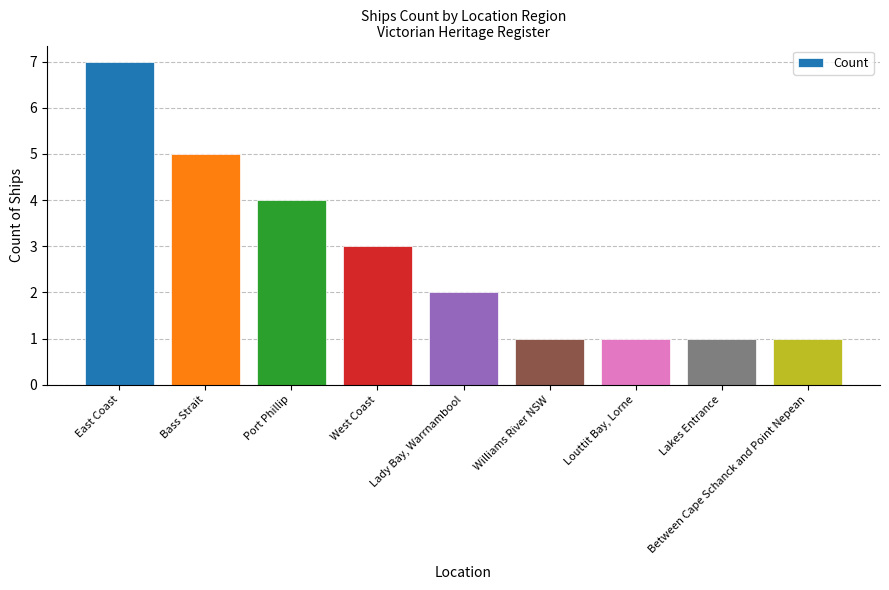

Count the values in the range 1 to 4.

7